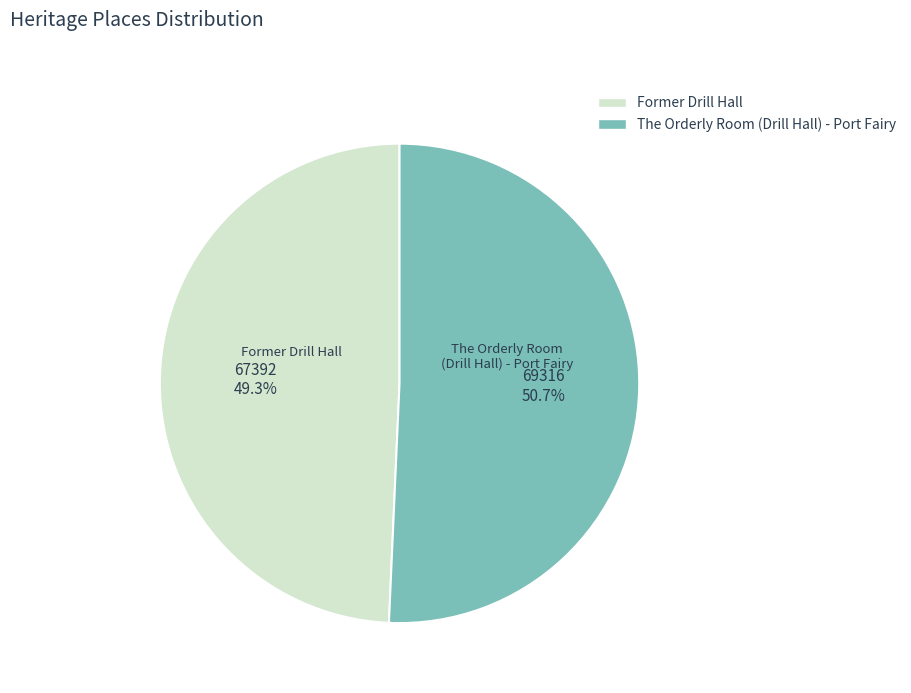

Count the number of slices in the pie.

2